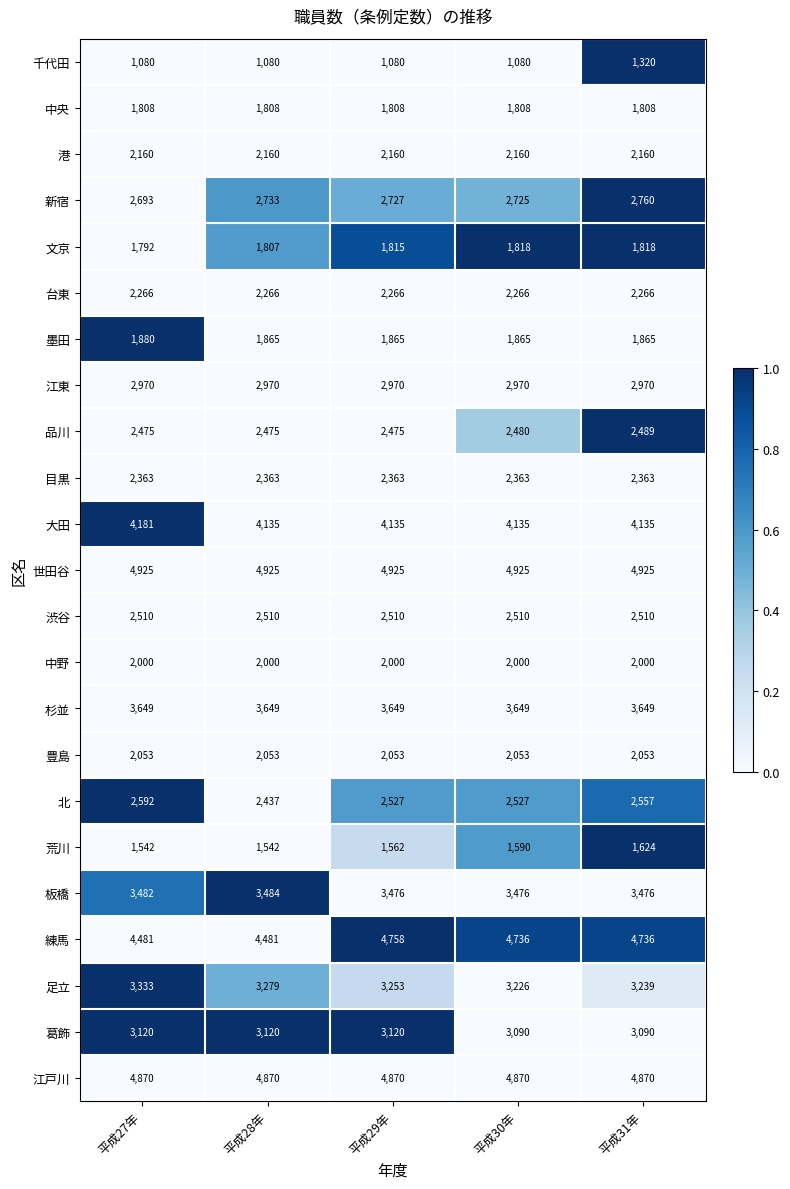

Which series changed the most between 平成29年 and 平成31年?

千代田